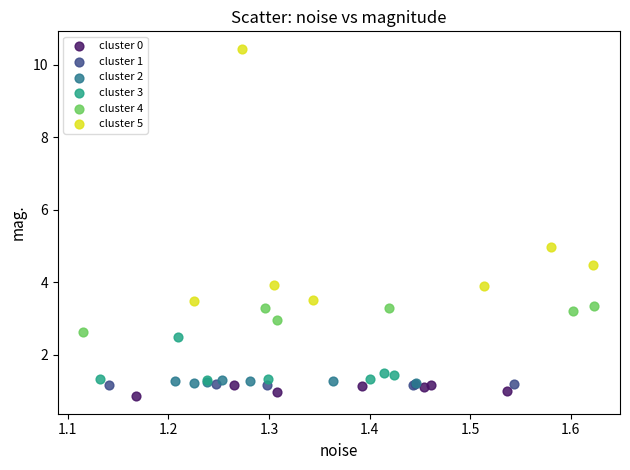

Which series reaches the maximum Y coordinate?

cluster 5